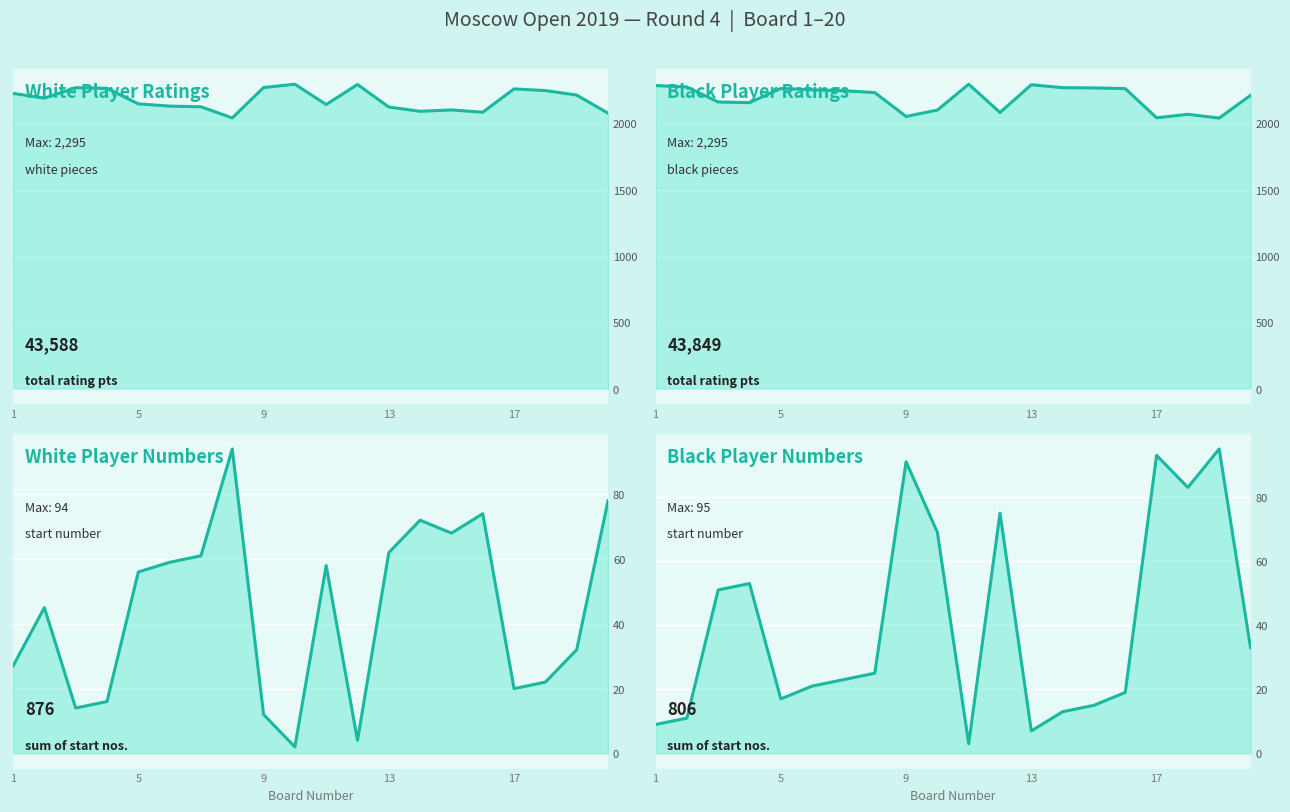

True or false: White Rating (col_5) line and White No. (col_1) line intersect in this chart.

False